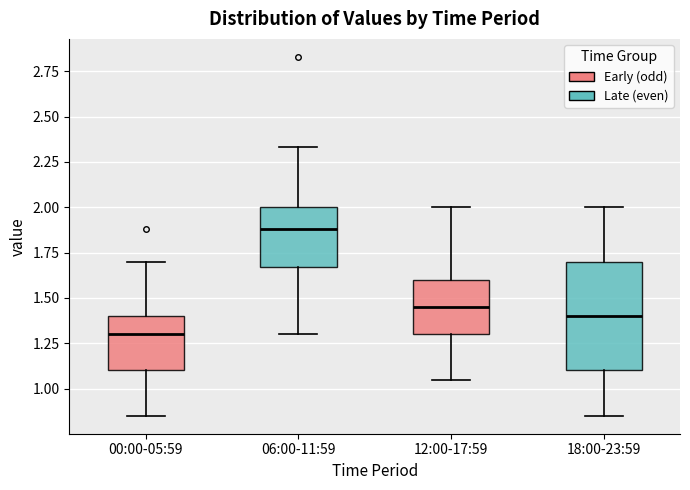

Comparing the boxes themselves (not the whiskers), which one is the tallest?

18:00-23:59